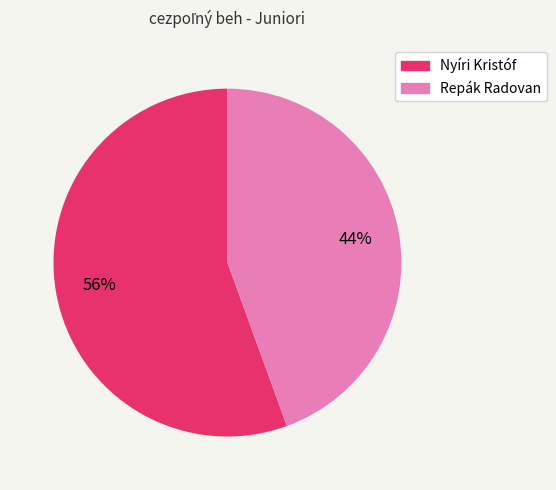

What is the ratio of the value at Repák Radovan to the value at Nyíri Kristóf?

0.8